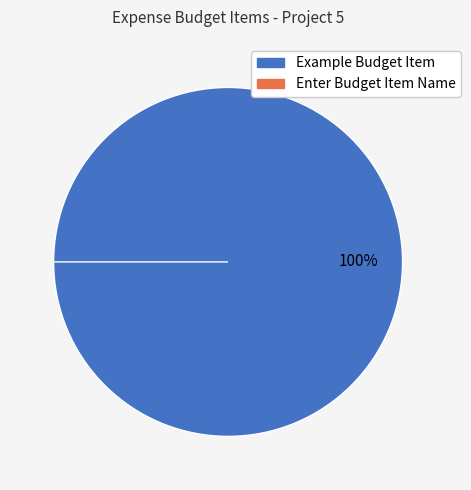

What percentage is the Example Budget Item slice, to the nearest percent?

100%